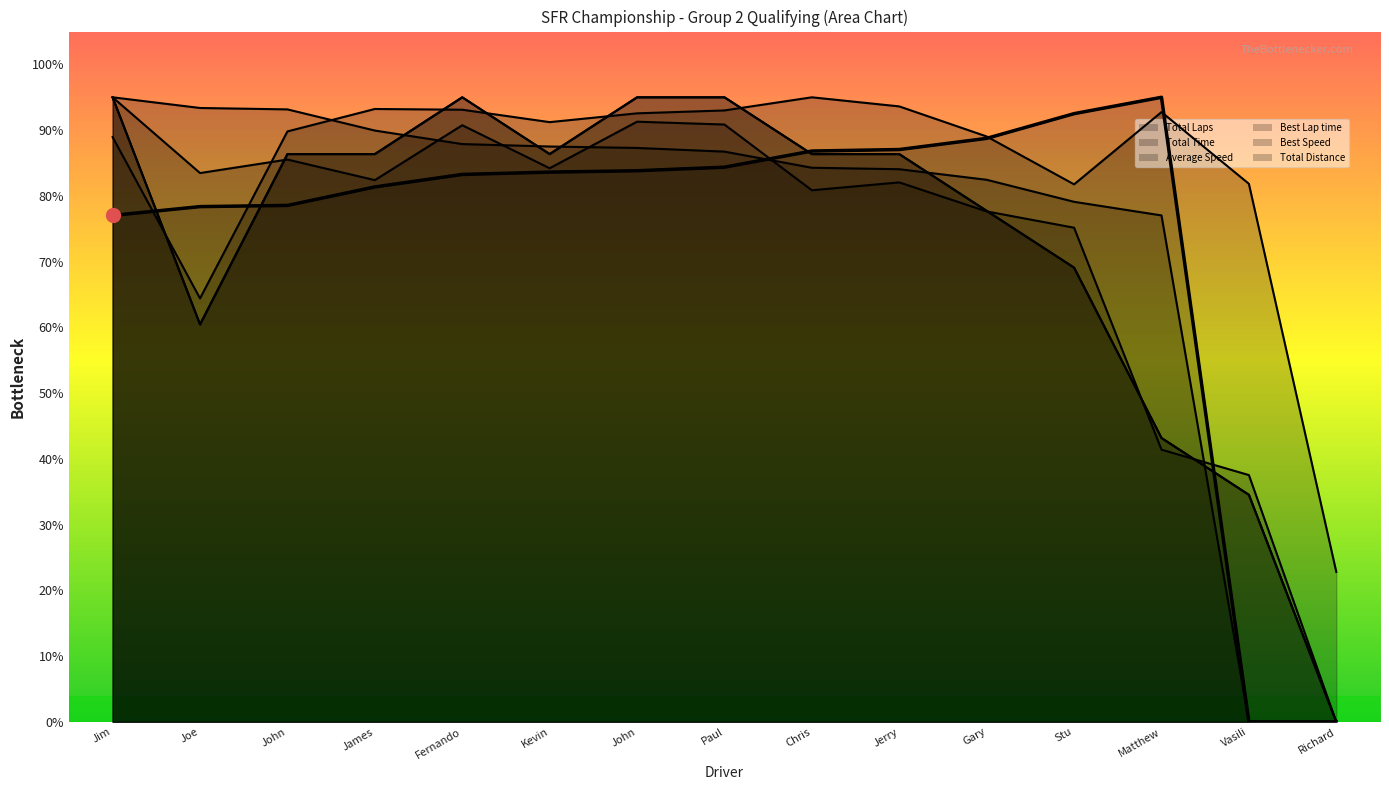

Rank the series at Chris from highest to lowest value.

Total Time, Best Lap time, Total Laps, Total Distance, Best Speed, Average Speed